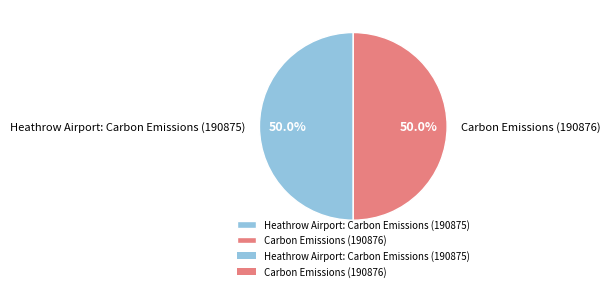

Count the number of slices in the pie.

2